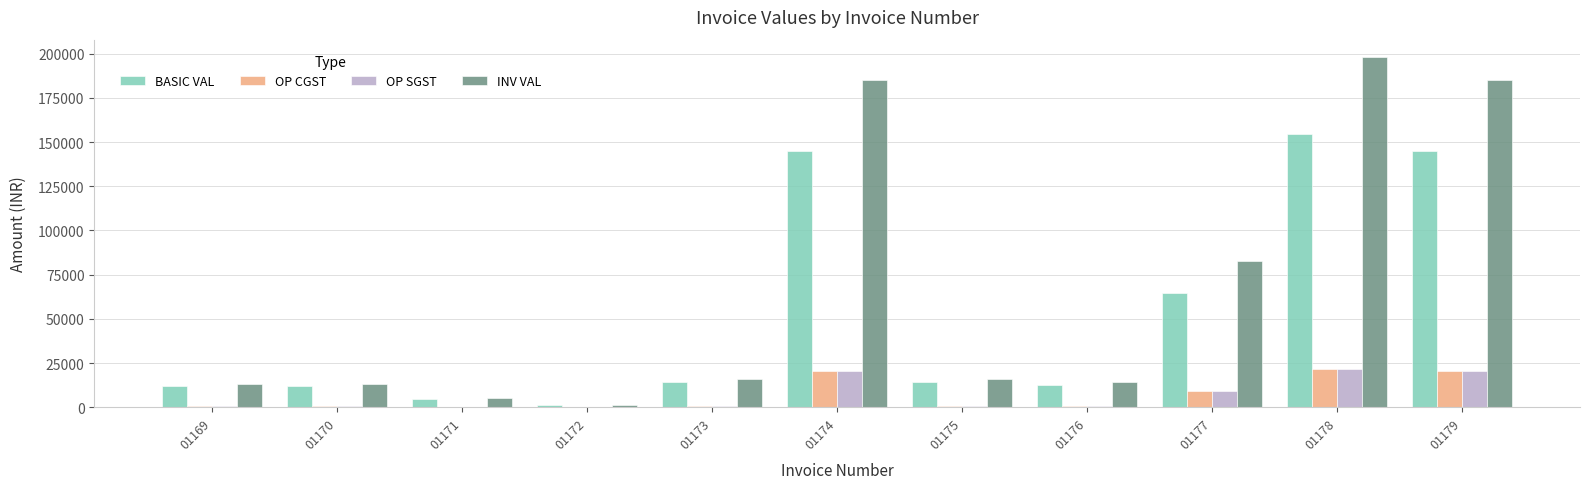

The value of OP CGST at 01179 is 20258.7. True or false?

True